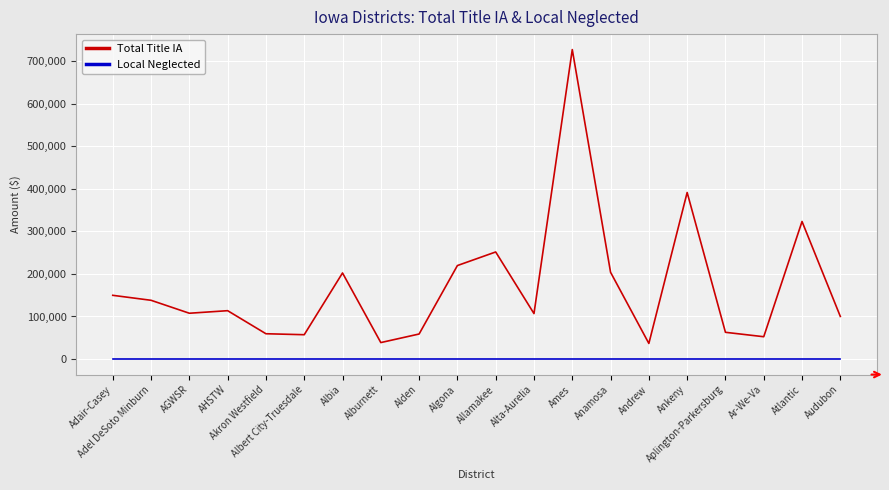

True or false: Local Neglected and Total Title IA cross at least once.

False